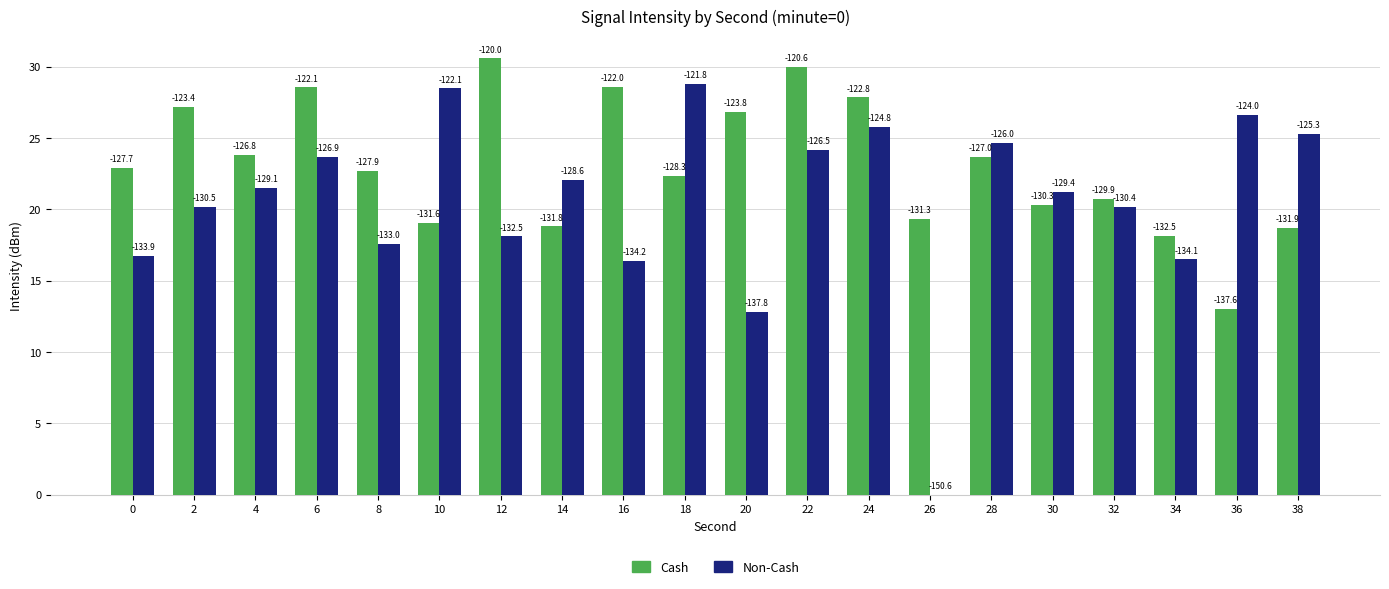

What are all the series names shown in the legend?

Cash, Non-Cash